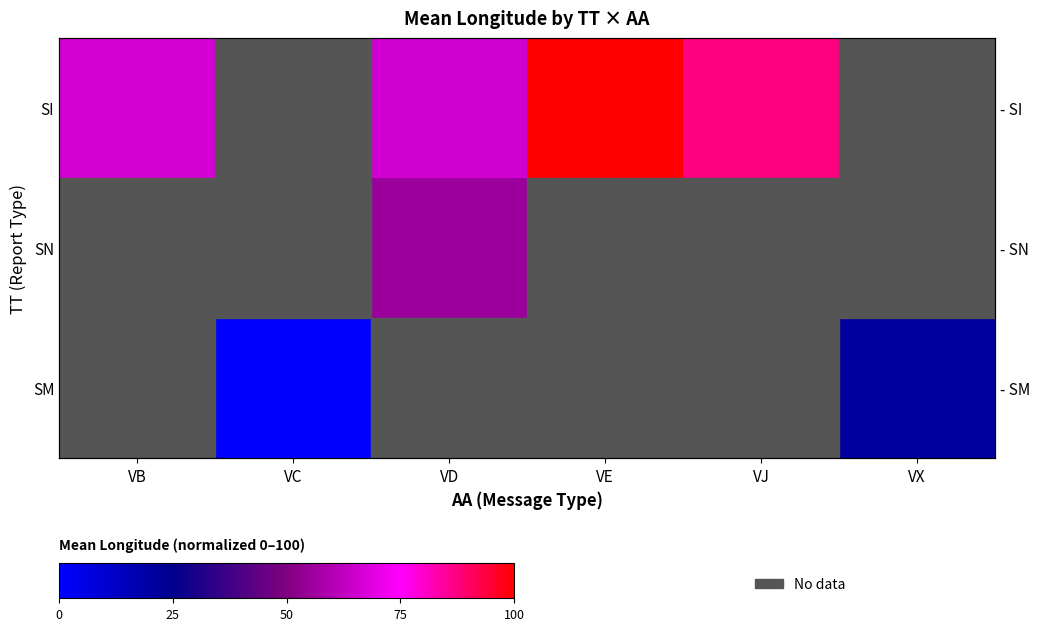

Between VC and VD, which is larger?

VD